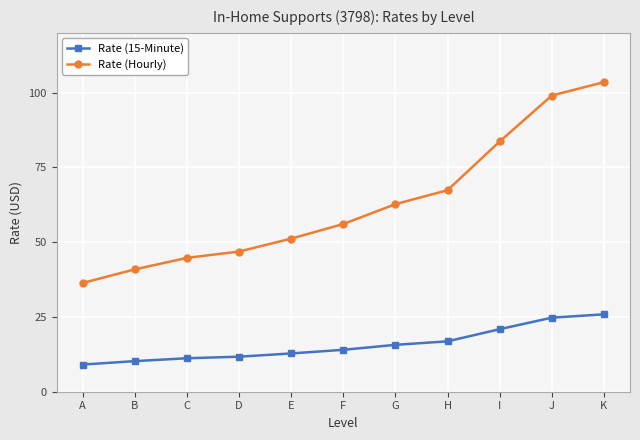

What is the difference between the Rate (15-Minute) values at I and K?

5.0